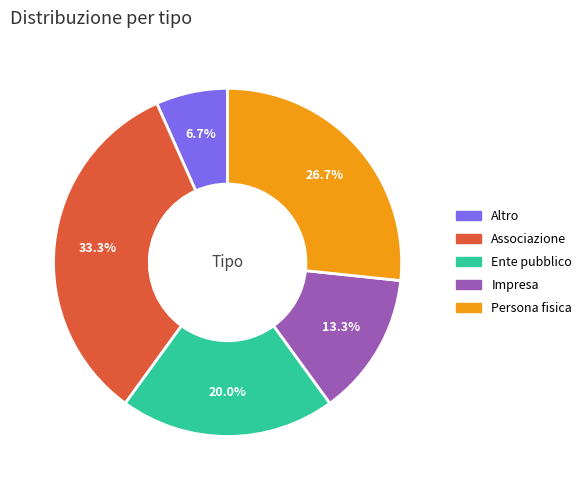

To the nearest percent, what is the difference between the Impresa and Associazione slice percentages?

20%